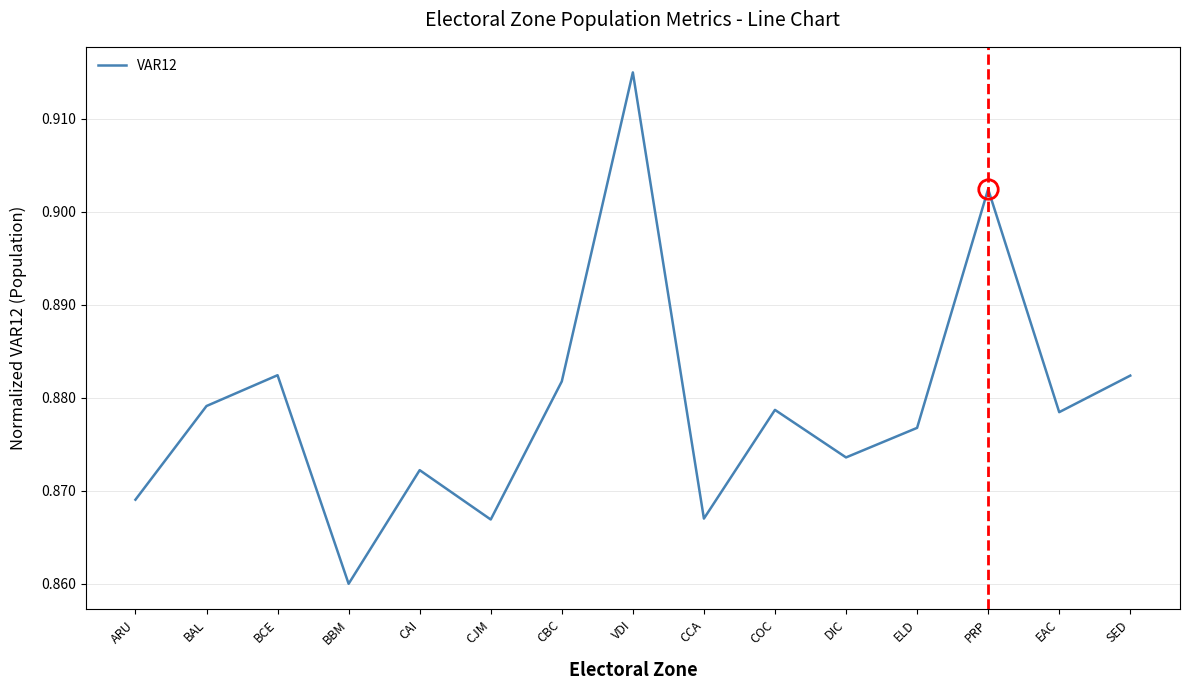

Which label corresponds to the smallest value in the chart?

BBM